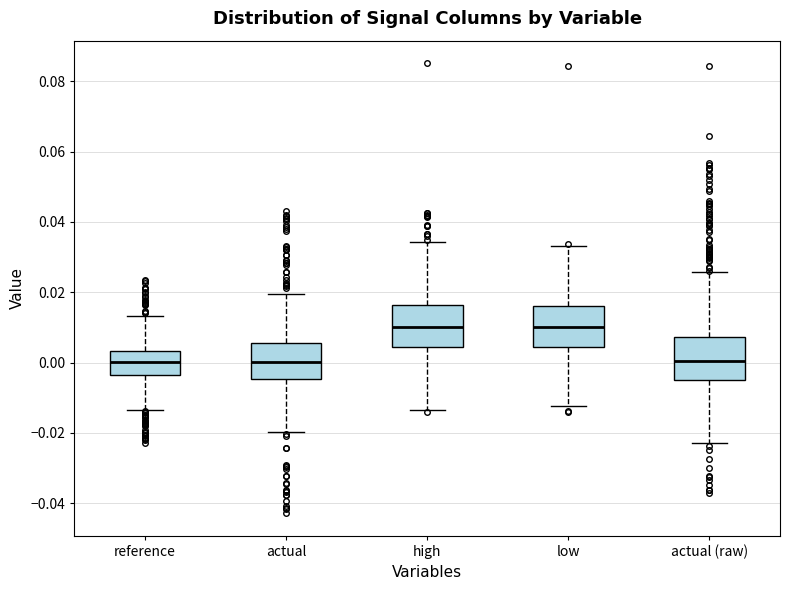

Reading left to right, transcribe this box plot: for each box, give where its median line is, the range the box spans, and where its two whiskers end, as read against the y-axis. The values are not printed on the chart, so give them approximately, as read against the axis.

reference: median 0.000, box -0.004 to 0.004, whiskers -0.014 to 0.014
actual: median 0.000, box -0.004 to 0.006, whiskers -0.020 to 0.020
high: median 0.010, box 0.004 to 0.016, whiskers -0.014 to 0.034
low: median 0.010, box 0.004 to 0.016, whiskers -0.012 to 0.034
actual (raw): median 0.000, box -0.006 to 0.008, whiskers -0.022 to 0.026